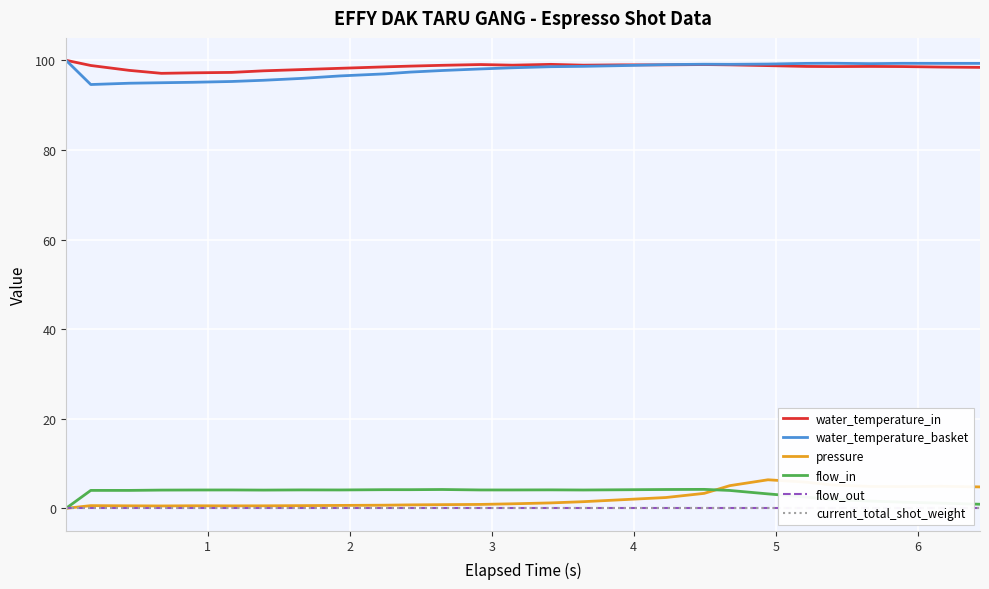

True or false: flow_in and water_temperature_basket intersect in this chart.

False